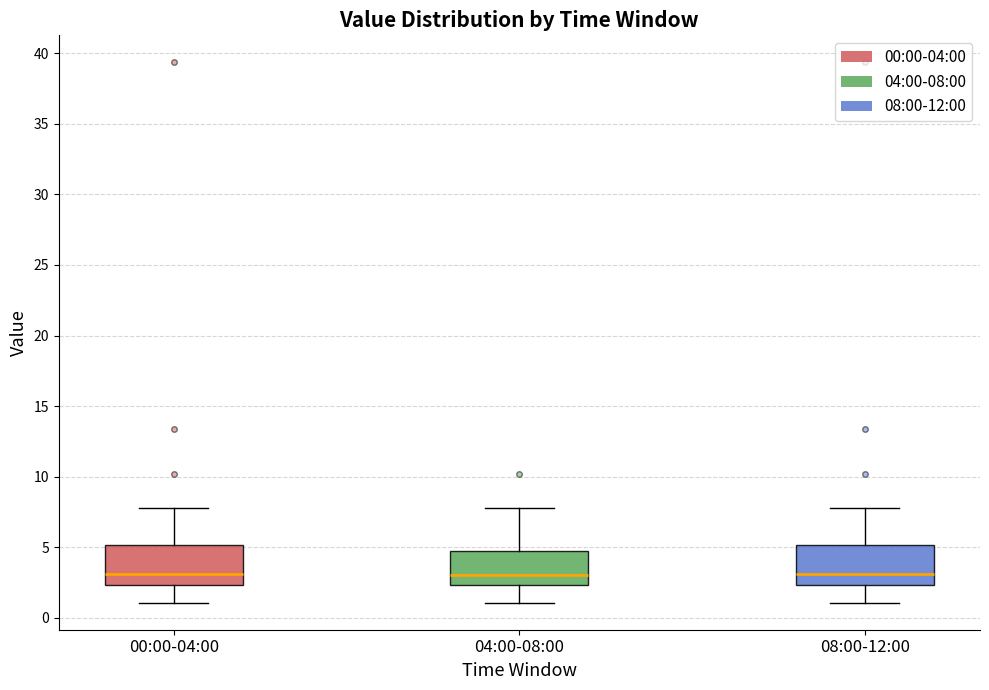

Reading left to right, transcribe this box plot: for each box, give where its median line is, the range the box spans, and where its two whiskers end, as read against the y-axis. The values are not printed on the chart, so give them approximately, as read against the axis.

00:00-04:00: median 3.0, box 2.5 to 5.0, whiskers 1.0 to 8.0
04:00-08:00: median 3.0, box 2.5 to 4.5, whiskers 1.0 to 8.0
08:00-12:00: median 3.0, box 2.5 to 5.0, whiskers 1.0 to 8.0